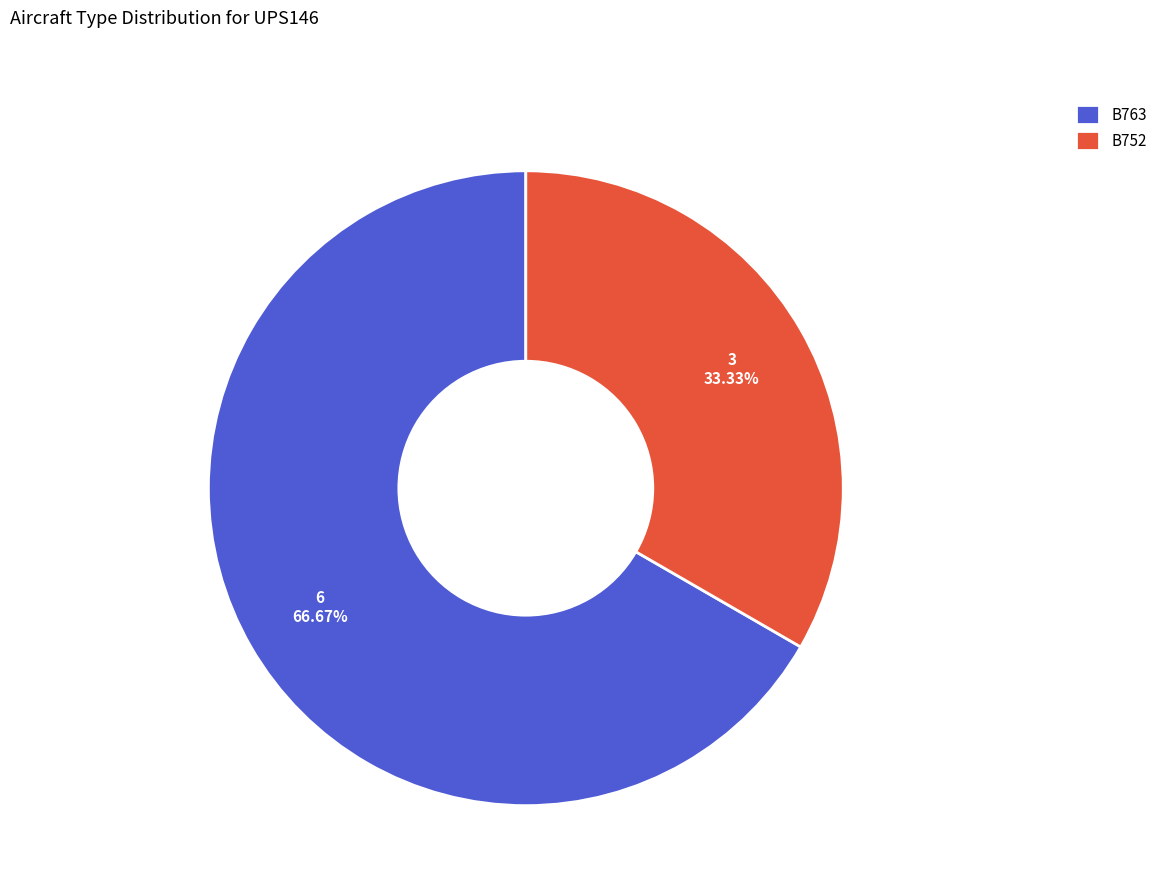

Combined, do B752 and B763 account for over 50%?

Yes